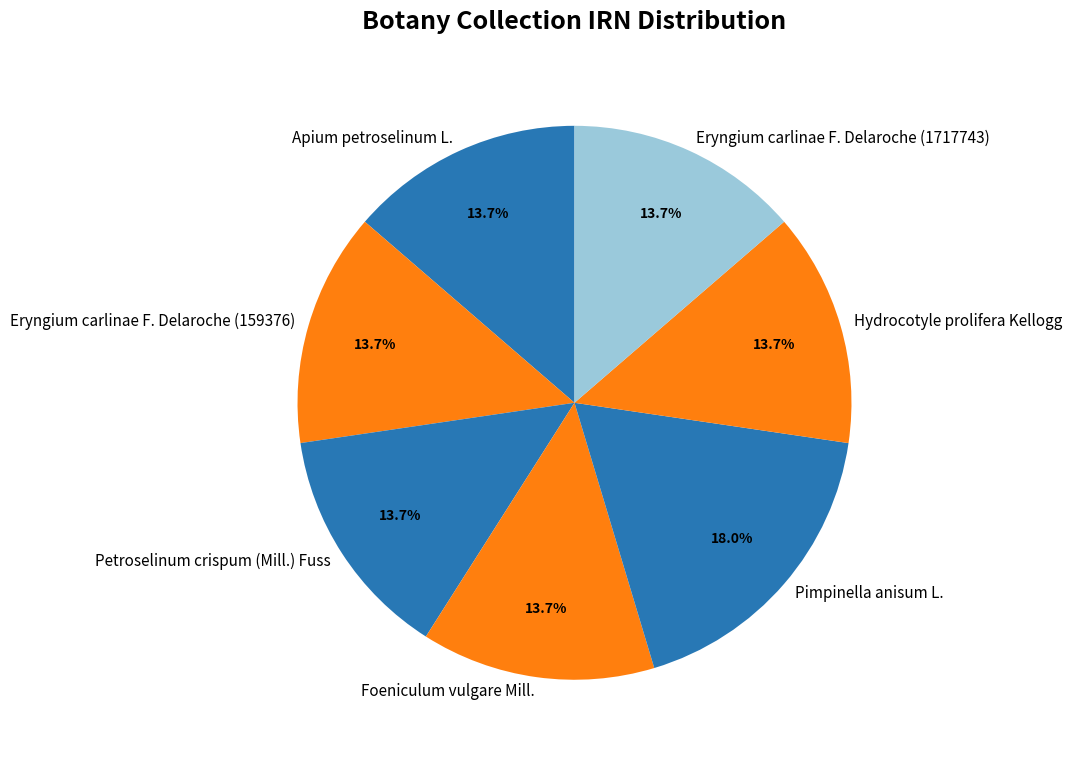

What is the ratio of the value at Apium petroselinum L. to the value at Foeniculum vulgare Mill.?

1.0